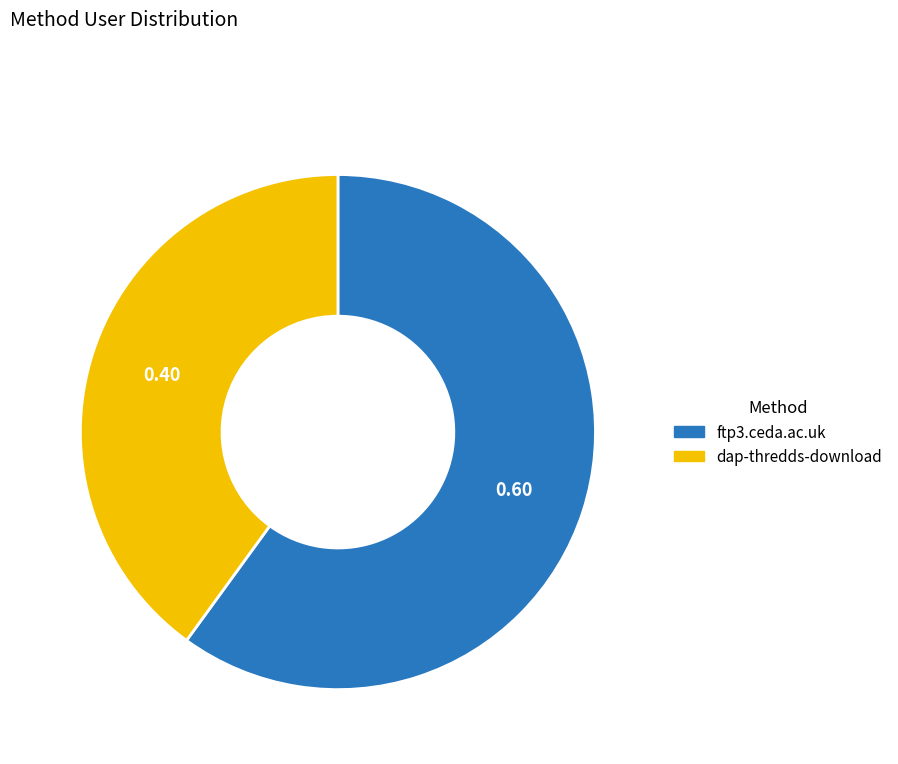

Which slice is the largest?

ftp3.ceda.ac.uk